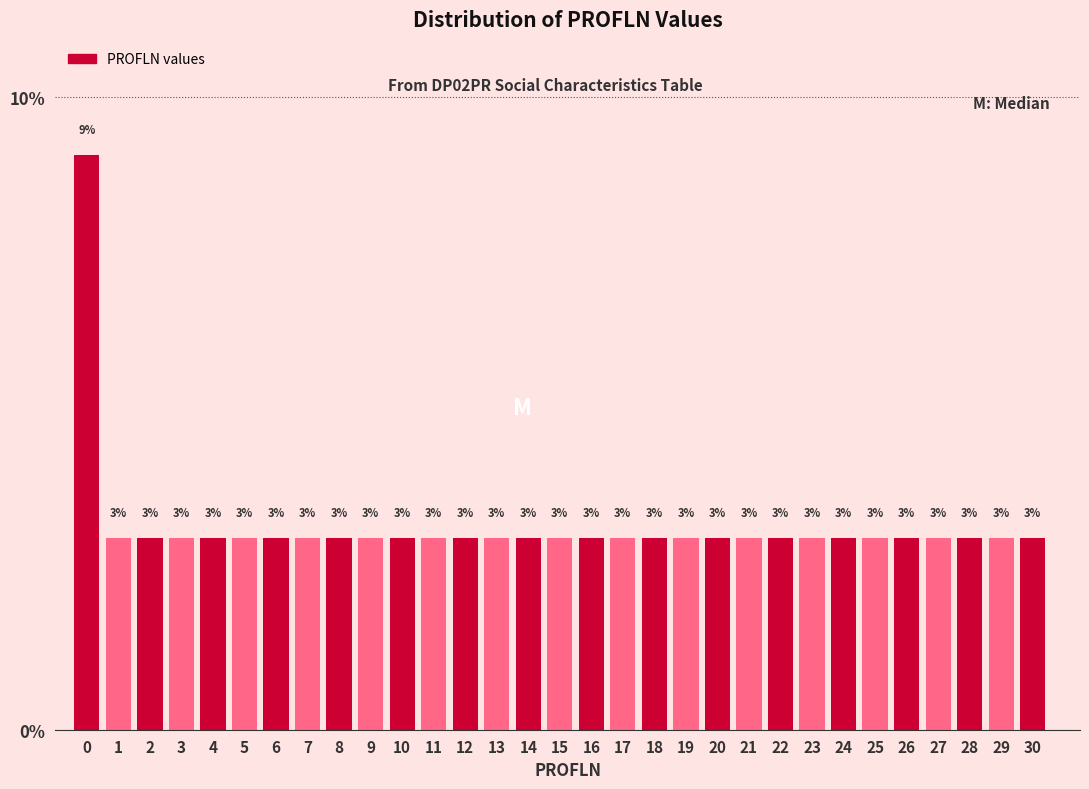

What is the average value?

3.2